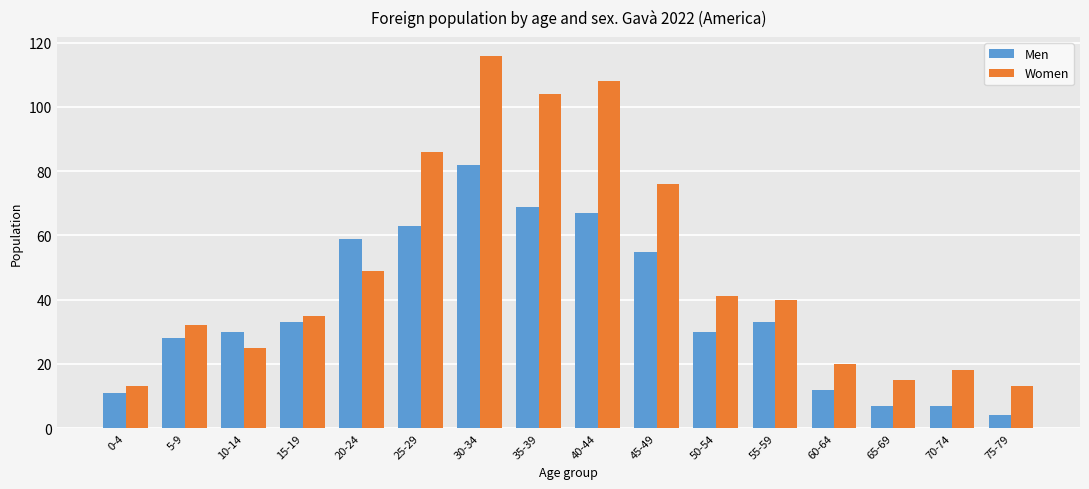

Reading left to right, what are all the values shown in this chart?

Men: 0-4=11	5-9=28	10-14=30	15-19=33	20-24=59	25-29=63	30-34=82	35-39=69	40-44=67	45-49=55	50-54=30	55-59=33	60-64=12	65-69=7	70-74=7	75-79=4
Women: 0-4=13	5-9=32	10-14=25	15-19=35	20-24=49	25-29=86	30-34=116	35-39=104	40-44=108	45-49=76	50-54=41	55-59=40	60-64=20	65-69=15	70-74=18	75-79=13